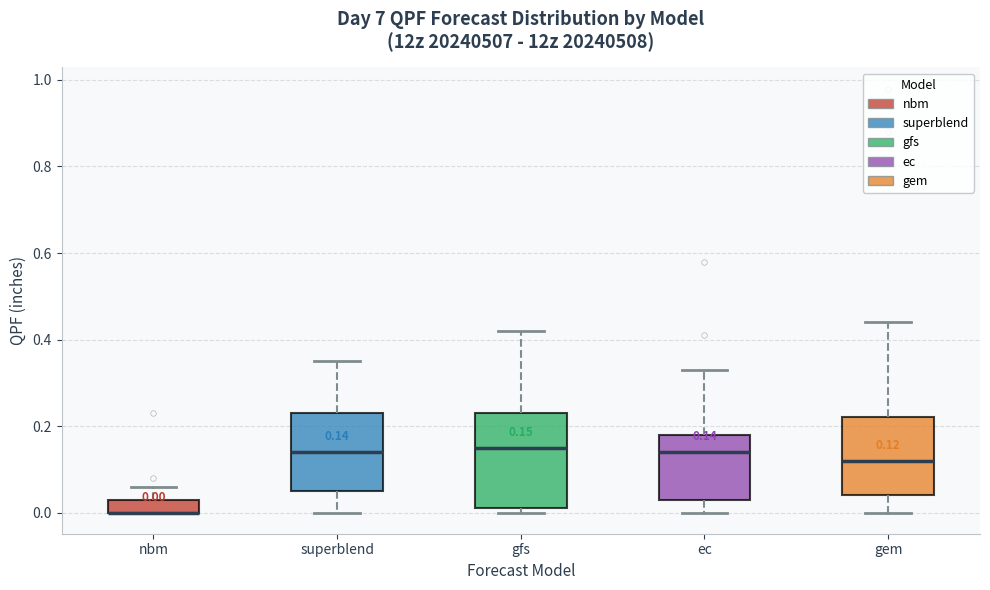

Comparing the boxes themselves (not the whiskers), which one is the tallest?

gfs